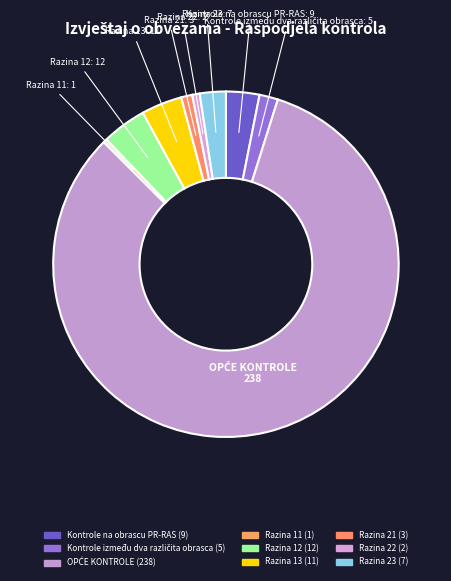

The Razina 23 slice represents 2% of the pie. True or false?

True